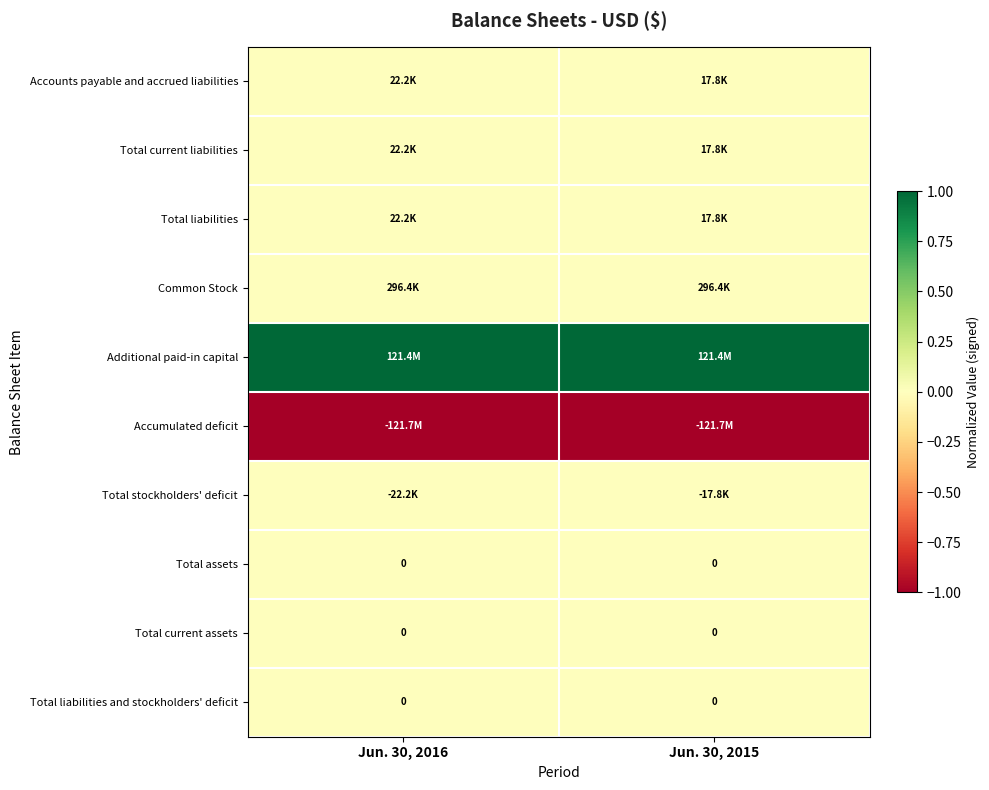

At which label does Total current liabilities reach its minimum?

Jun. 30, 2015